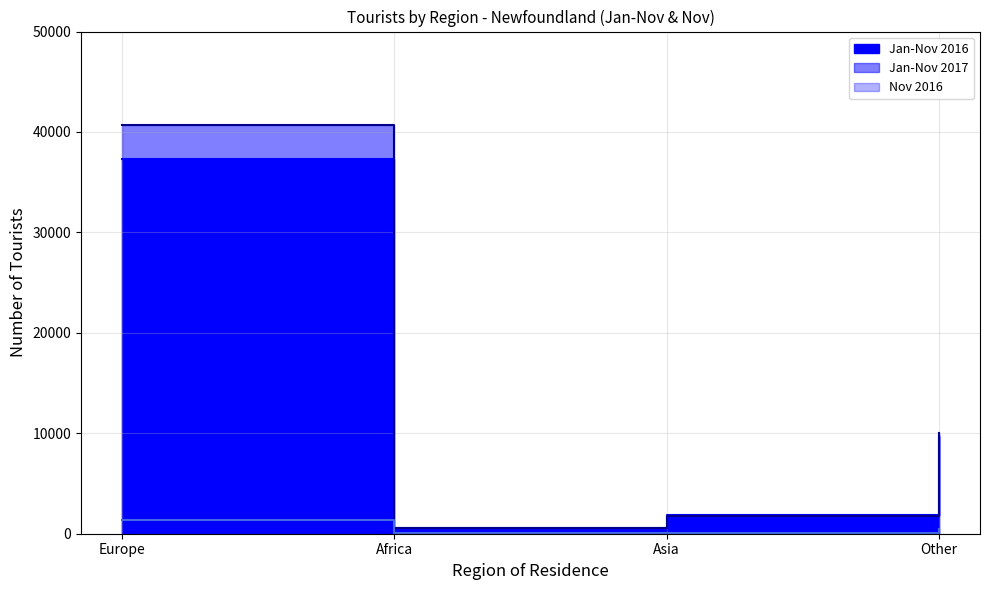

What is the label of the 2nd point from the right?

Asia